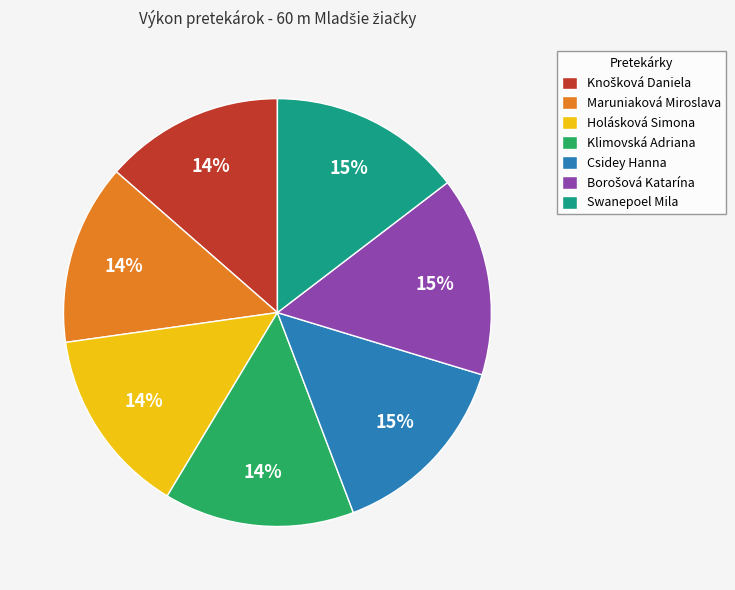

Is there a majority slice in this chart?

No